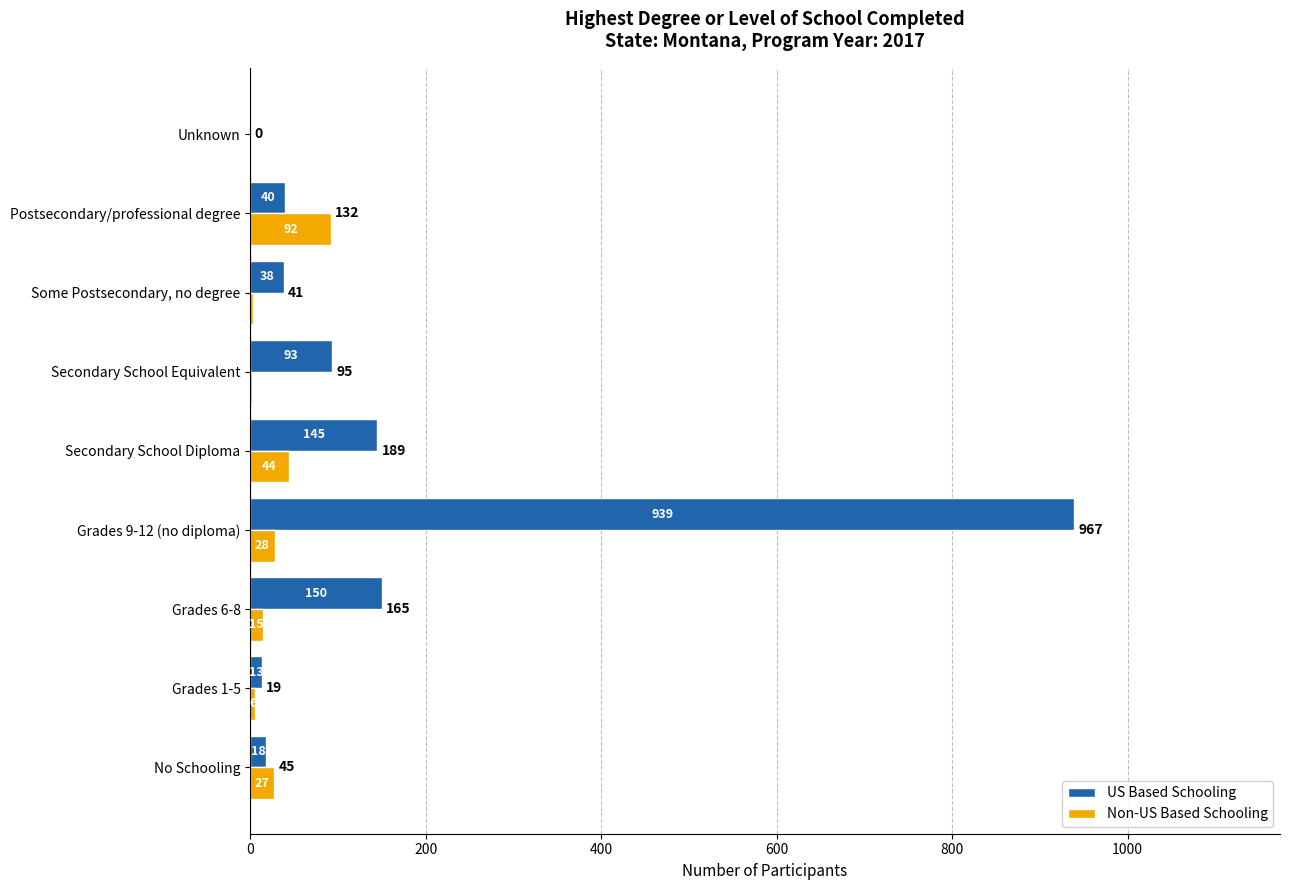

What is the maximum value shown in the chart?

939